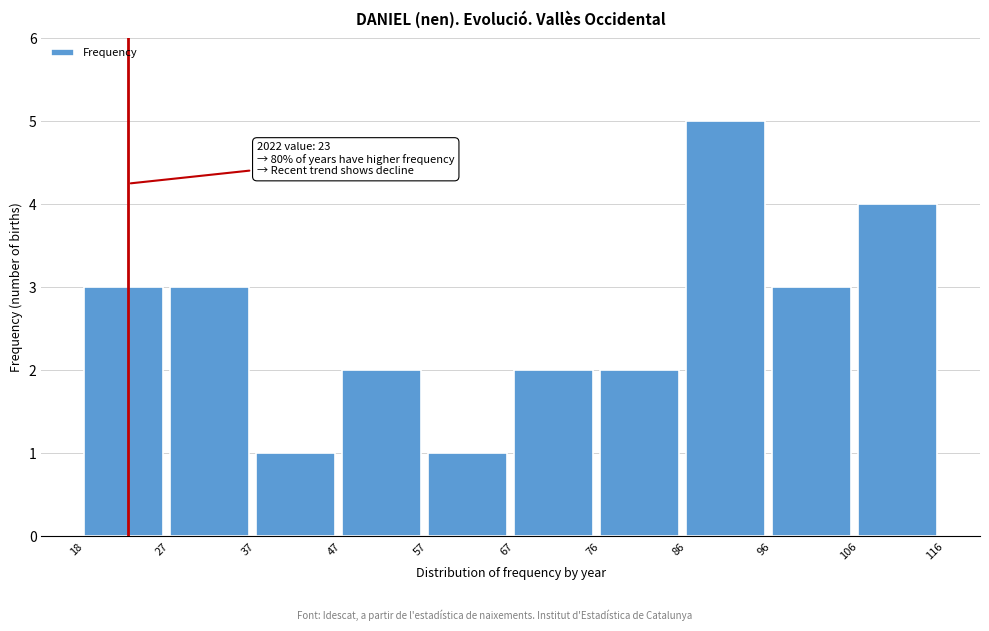

Over which range of the x-axis is the bar tallest?

86 to 96